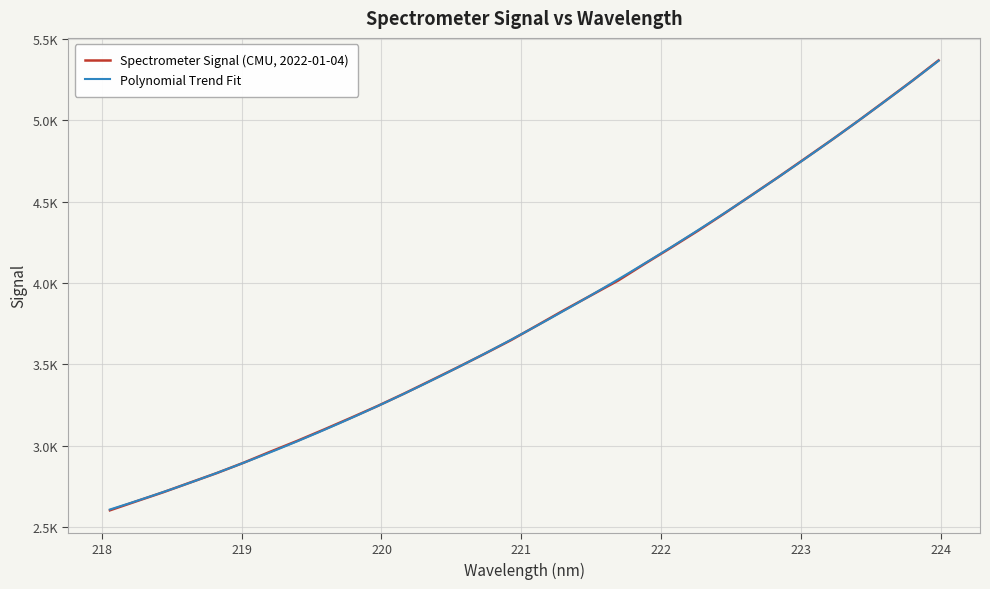

At which category does the chart reach its minimum across all series?

218.0596